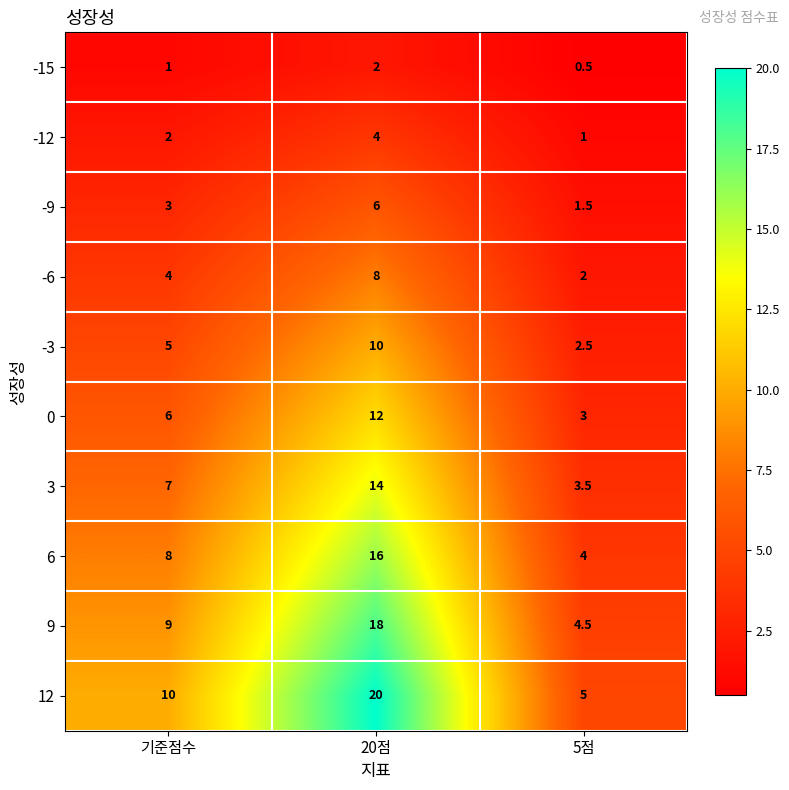

Reading left to right, transcribe all the data shown in this chart.

-15: 기준점수=1.0	20점=2.0	5점=0.5
-12: 기준점수=2.0	20점=4.0	5점=1.0
-9: 기준점수=3.0	20점=6.0	5점=1.5
-6: 기준점수=4.0	20점=8.0	5점=2.0
-3: 기준점수=5.0	20점=10.0	5점=2.5
0: 기준점수=6.0	20점=12.0	5점=3.0
3: 기준점수=7.0	20점=14.0	5점=3.5
6: 기준점수=8.0	20점=16.0	5점=4.0
9: 기준점수=9.0	20점=18.0	5점=4.5
12: 기준점수=10.0	20점=20.0	5점=5.0